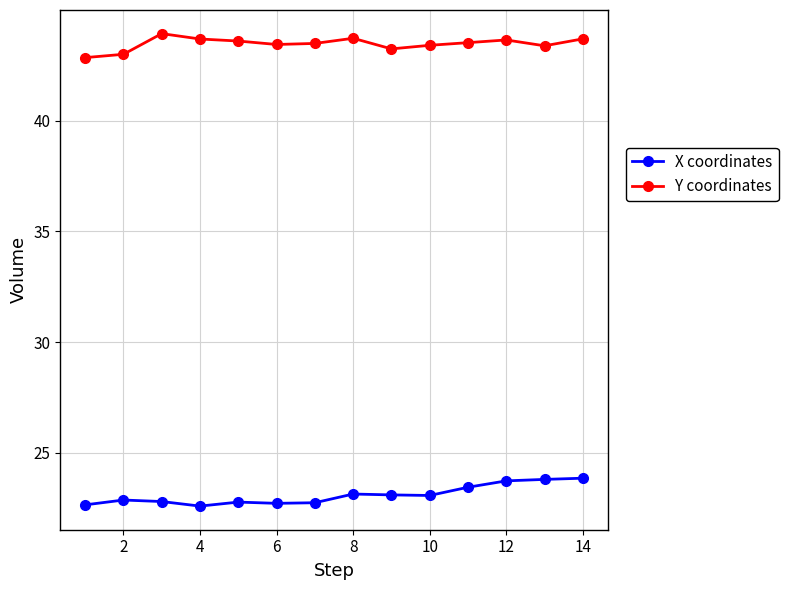

In X coordinates, how many points are higher than both neighbors (excluding endpoints)?

3